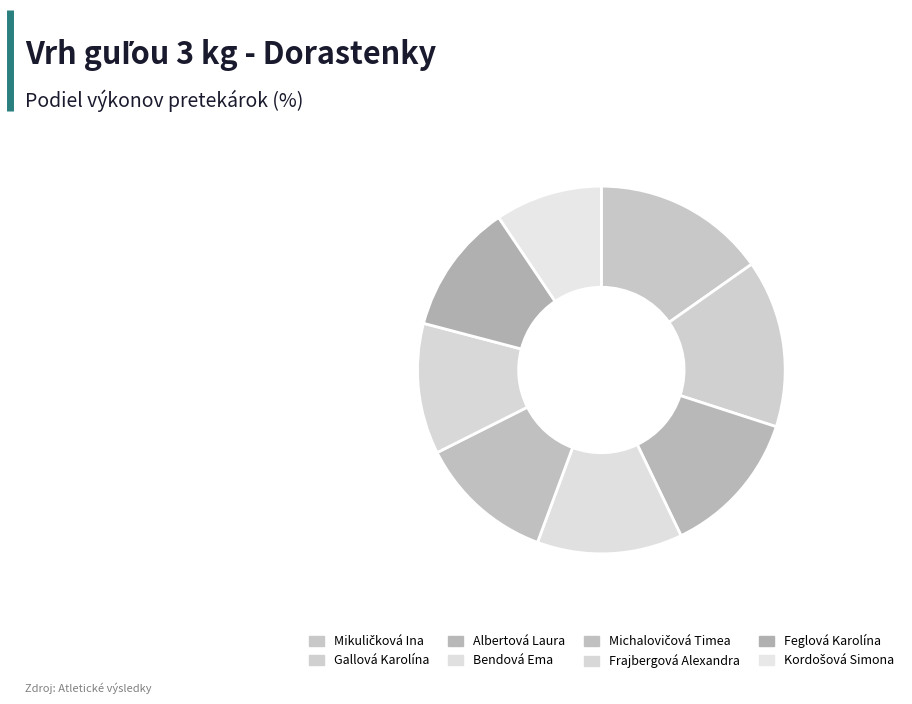

Does Bendová Ema account for over 50% of the chart?

No